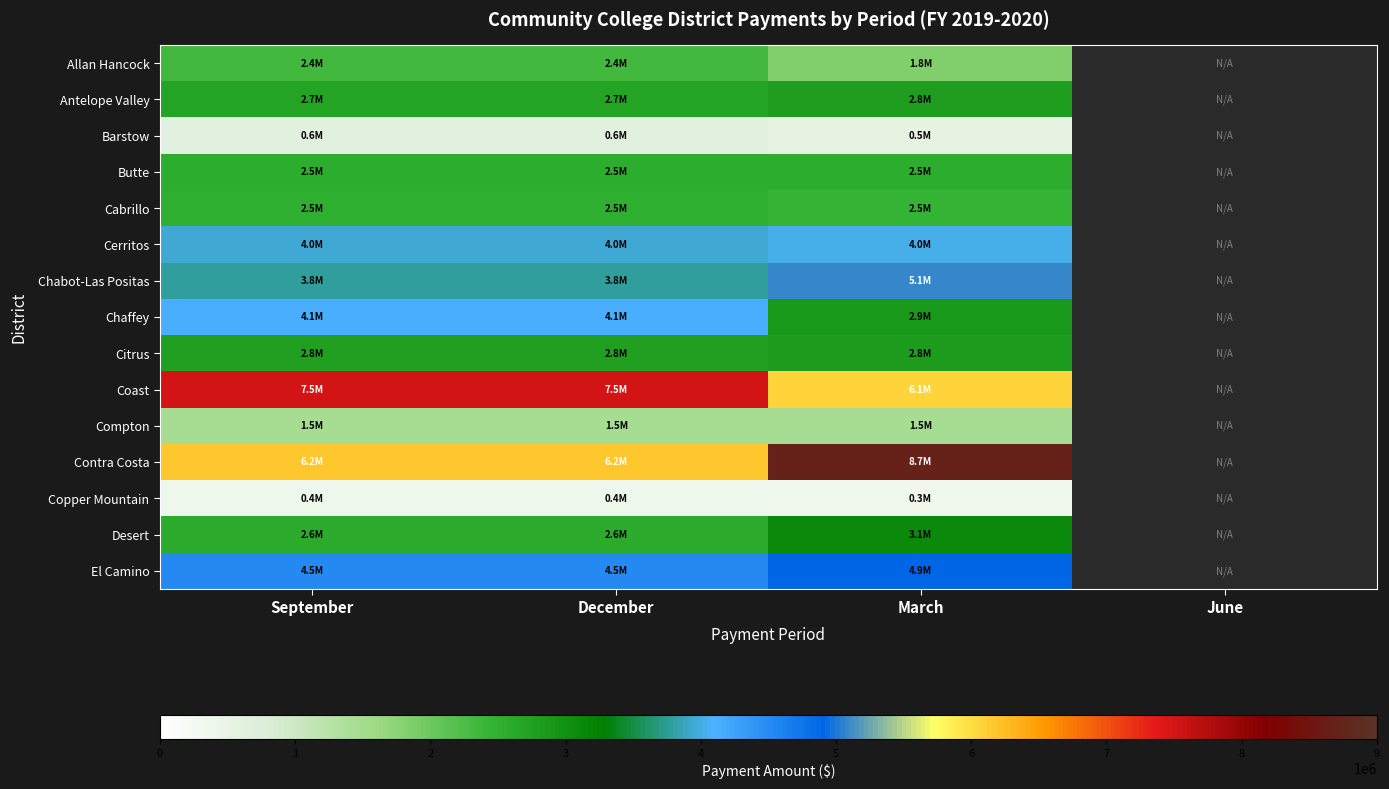

What is the maximum value for Barstow?

630387.0